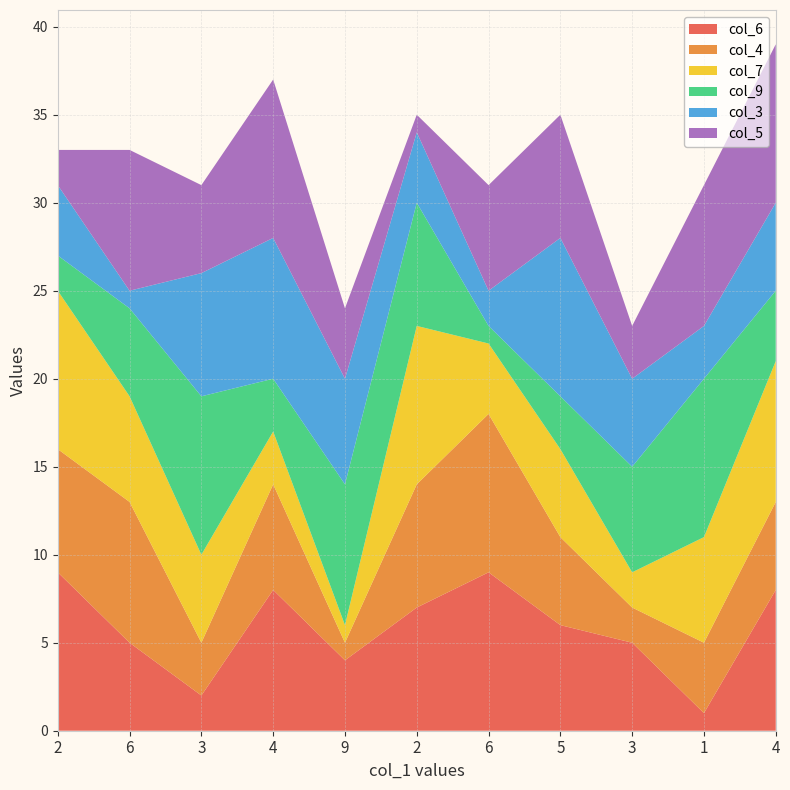

Reading right to left, extract all data points from this chart.

col_6: 4=8	1=1	3=5	5=6	6=9	2=7	9=4	4=8	3=2	6=5	2=9
col_4: 4=5	1=4	3=2	5=5	6=9	2=7	9=1	4=6	3=3	6=8	2=7
col_7: 4=8	1=6	3=2	5=5	6=4	2=9	9=1	4=3	3=5	6=6	2=9
col_9: 4=4	1=9	3=6	5=3	6=1	2=7	9=8	4=3	3=9	6=5	2=2
col_3: 4=5	1=3	3=5	5=9	6=2	2=4	9=6	4=8	3=7	6=1	2=4
col_5: 4=9	1=8	3=3	5=7	6=6	2=1	9=4	4=9	3=5	6=8	2=2